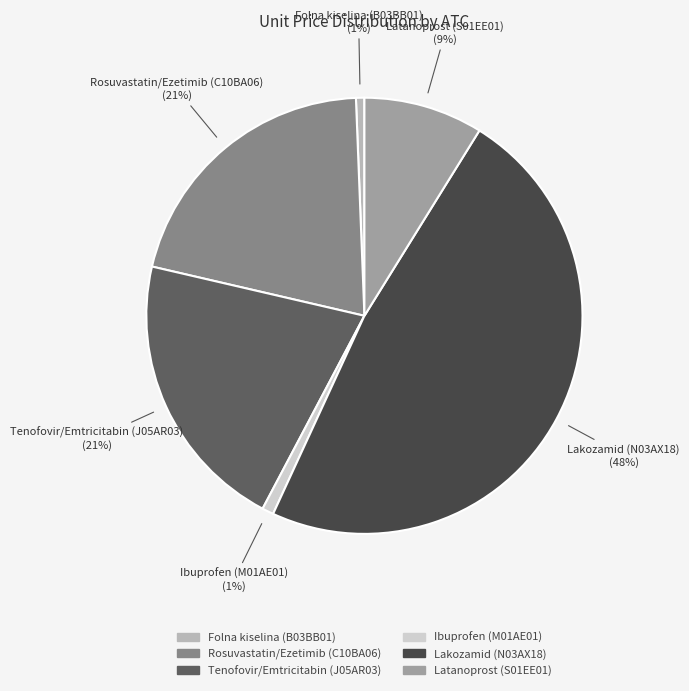

Is there any slice that represents more than half of the pie?

No